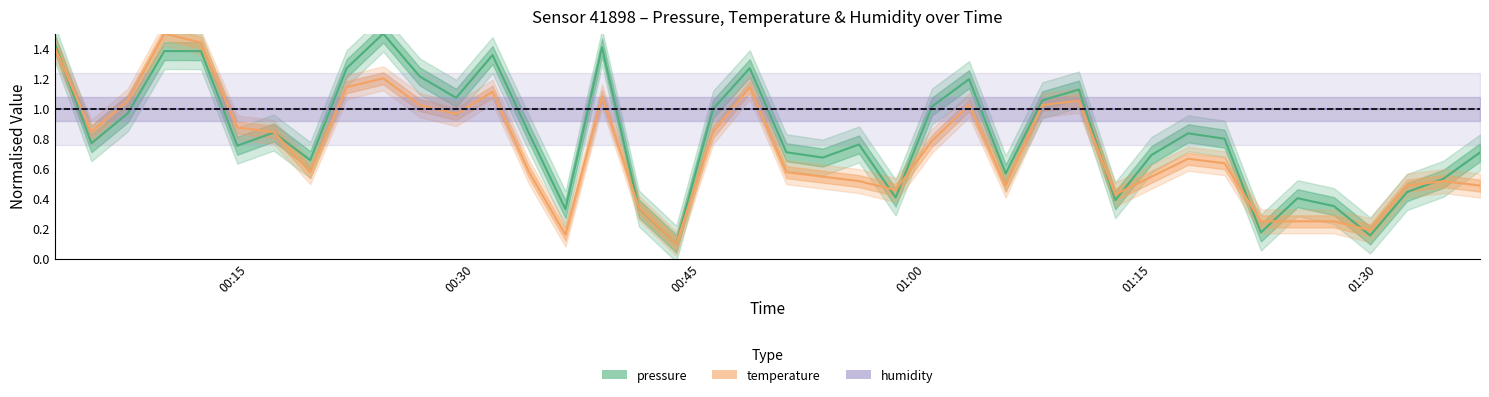

What is the maximum value for pressure?

1.5